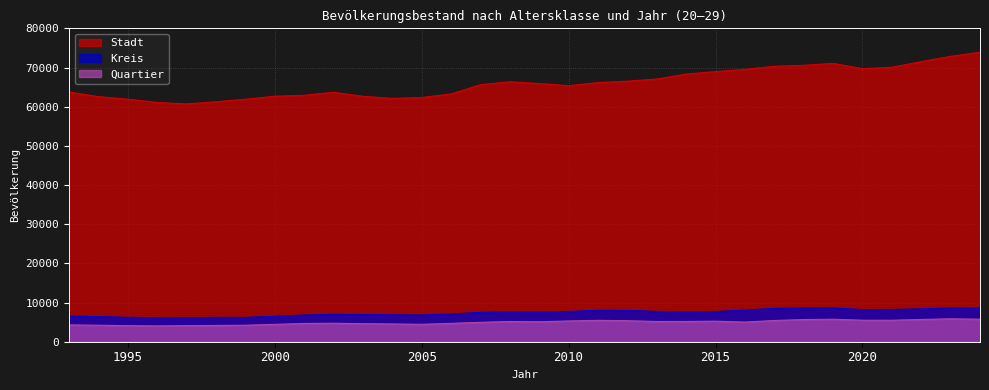

Between 2014 and 2000, which is larger?

2014